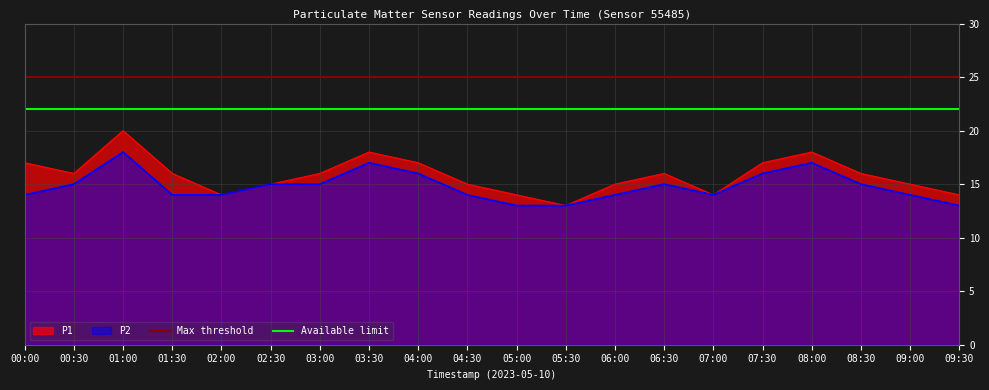

What is the label of the 16th point from the left?

07:30